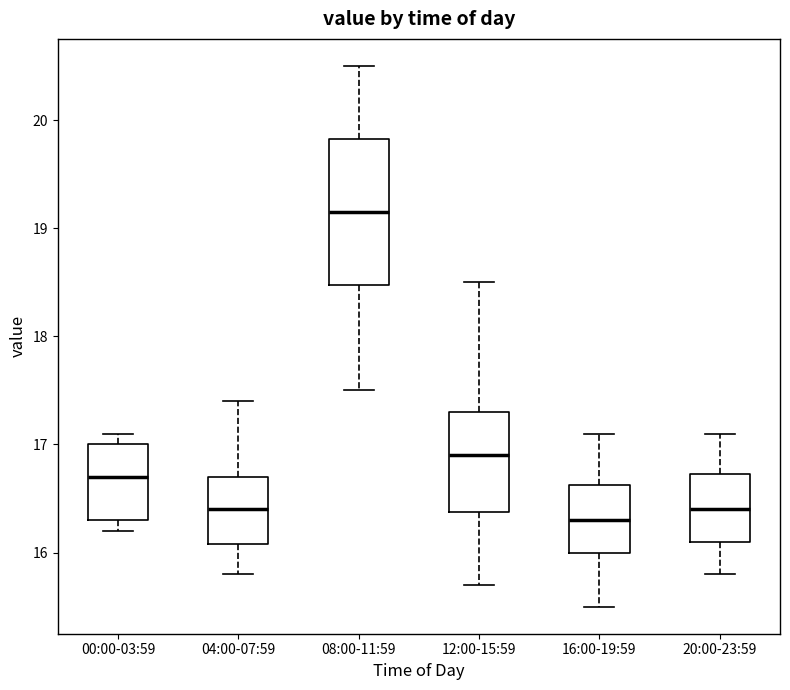

Where is the upper edge of the box for 00:00-03:59 on the y-axis? The values are not printed on the chart, so give them approximately, as read against the axis.

17.0